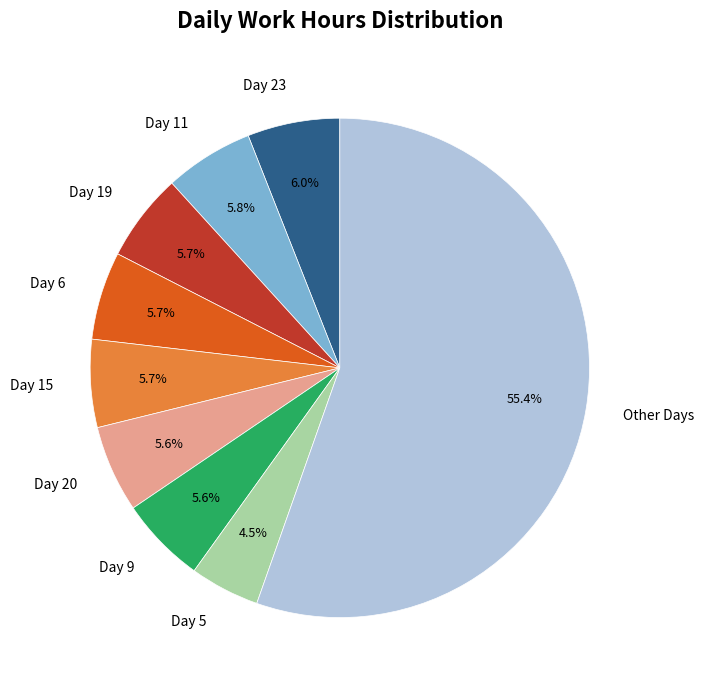

Approximately how many times larger is the value at Day 23 compared to Day 20?

1.1